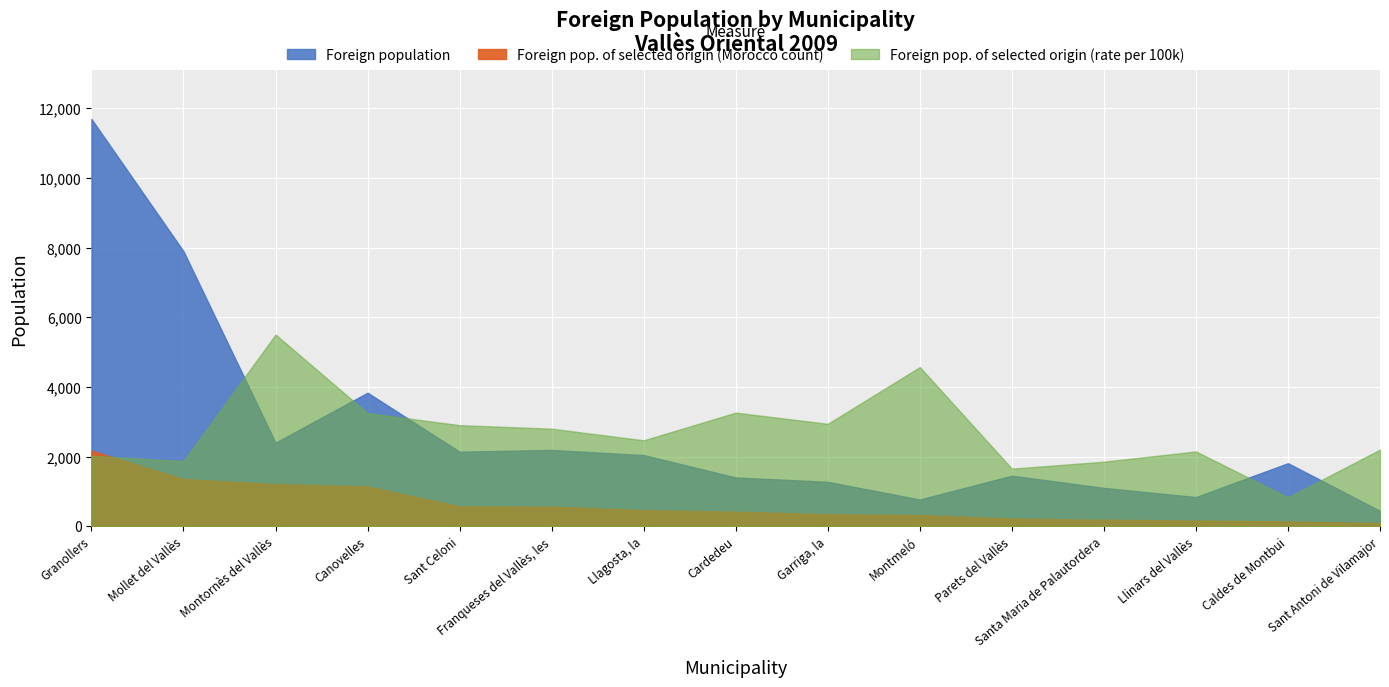

What is the difference between the highest and lowest values at Granollers?

9668